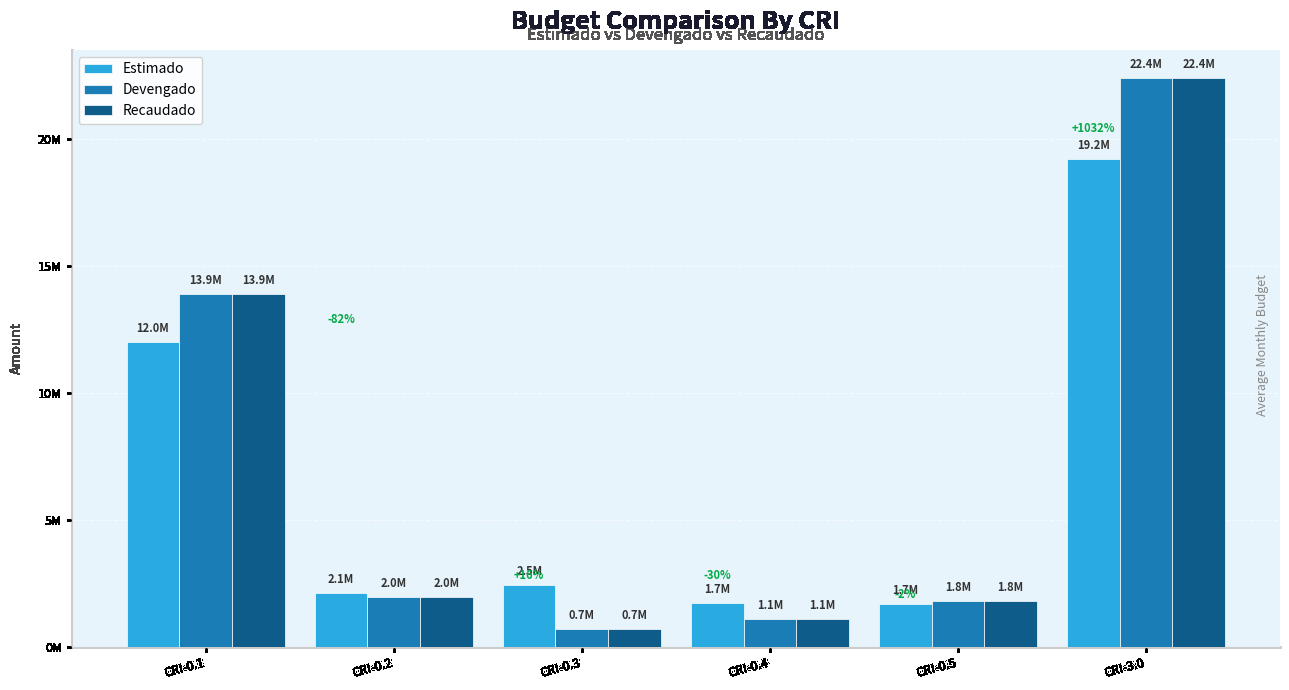

List the series in order of their peak value, highest first.

Devengado, Recaudado, Estimado